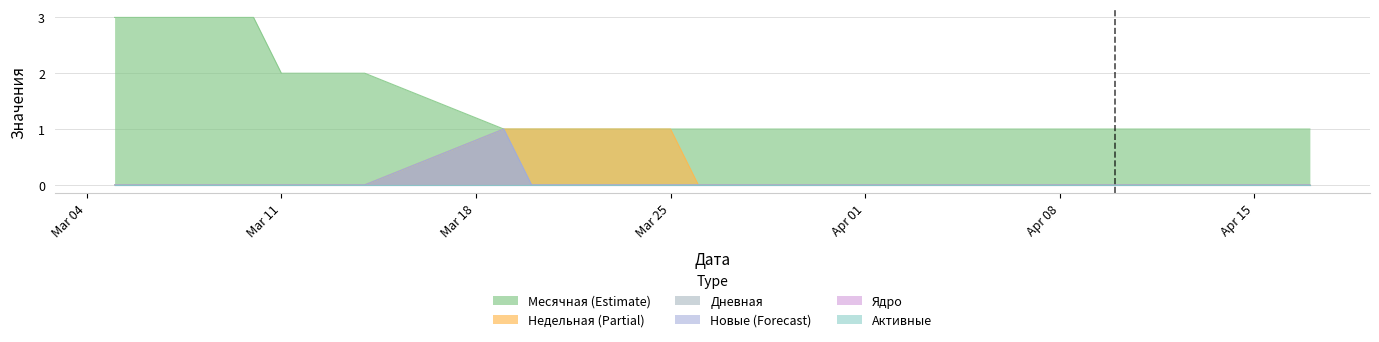

Which category has the lowest value in the Активные series?

2024-04-17